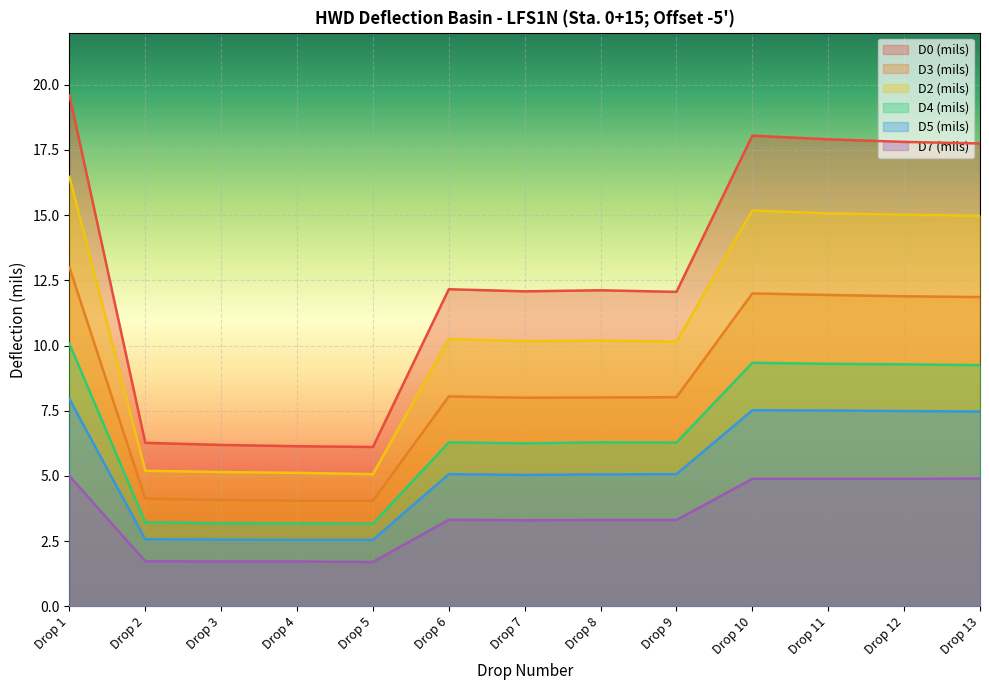

Is it true that D5 (mils) equals 7.5 at Drop 9?

False